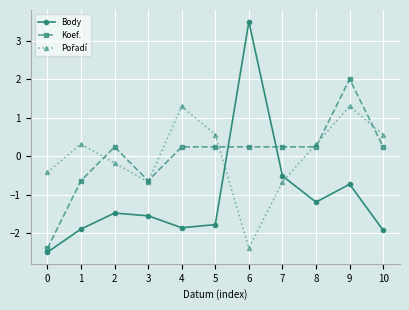

Is it true that Body equals -3.3 at 1?

False